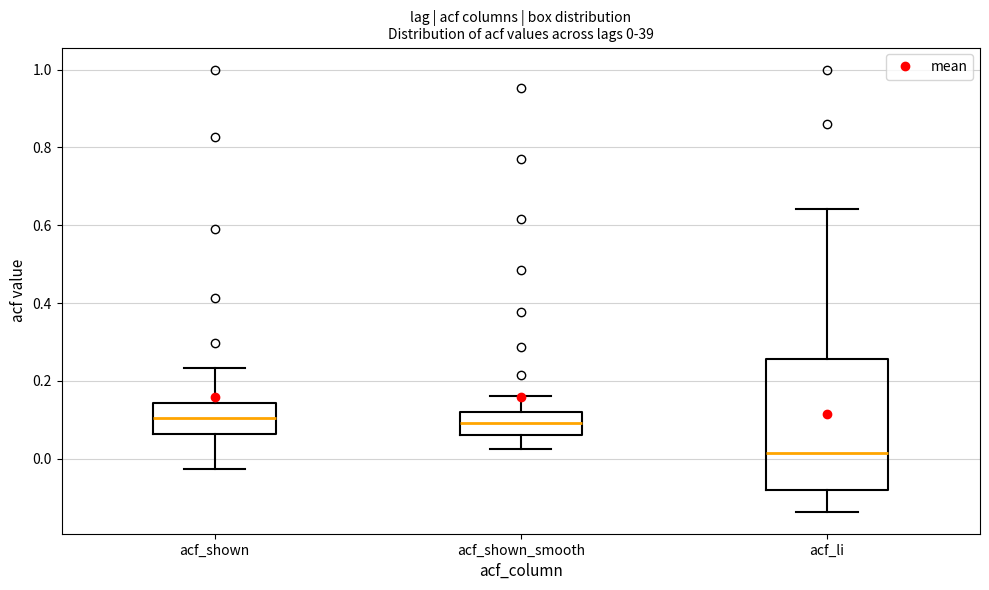

Which box's median line is the lowest?

acf_li